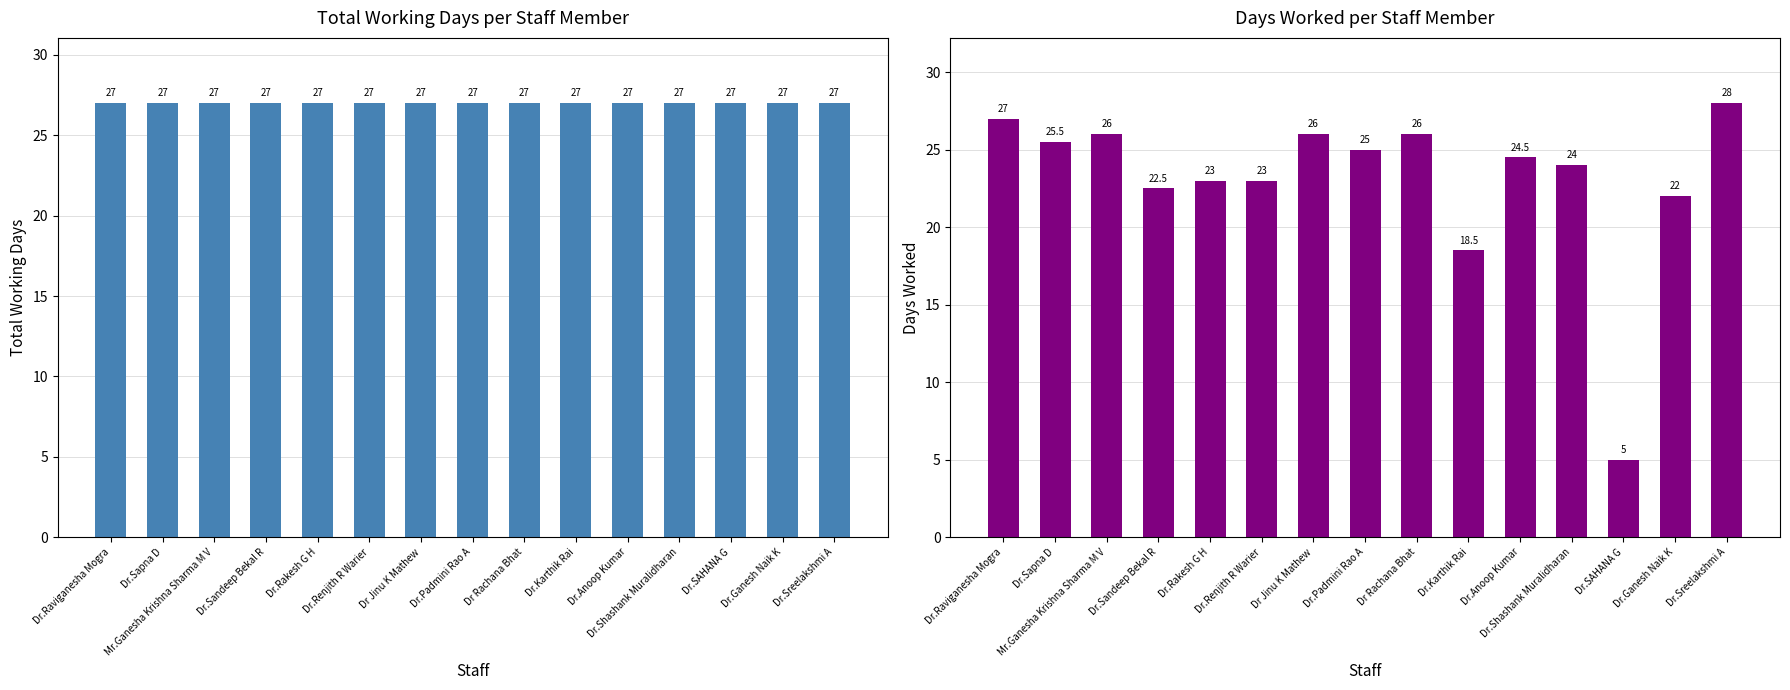

At Mr.Ganesha Krishna Sharma M V, list the series in order from smallest to largest.

Days Worked, Total Working Days